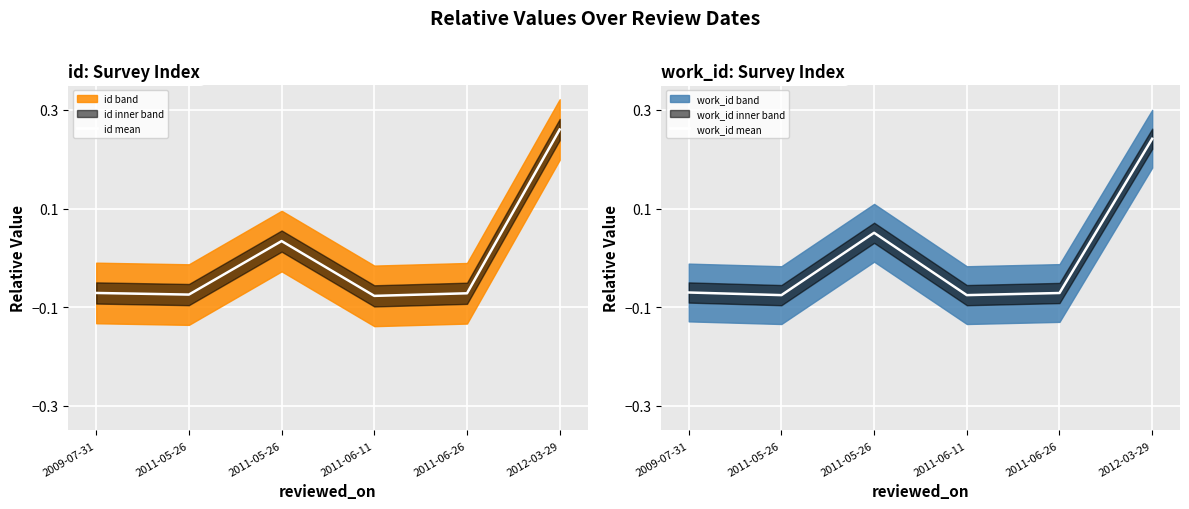

Between 2009-07-31 and 2011-06-11, which is larger?

2009-07-31